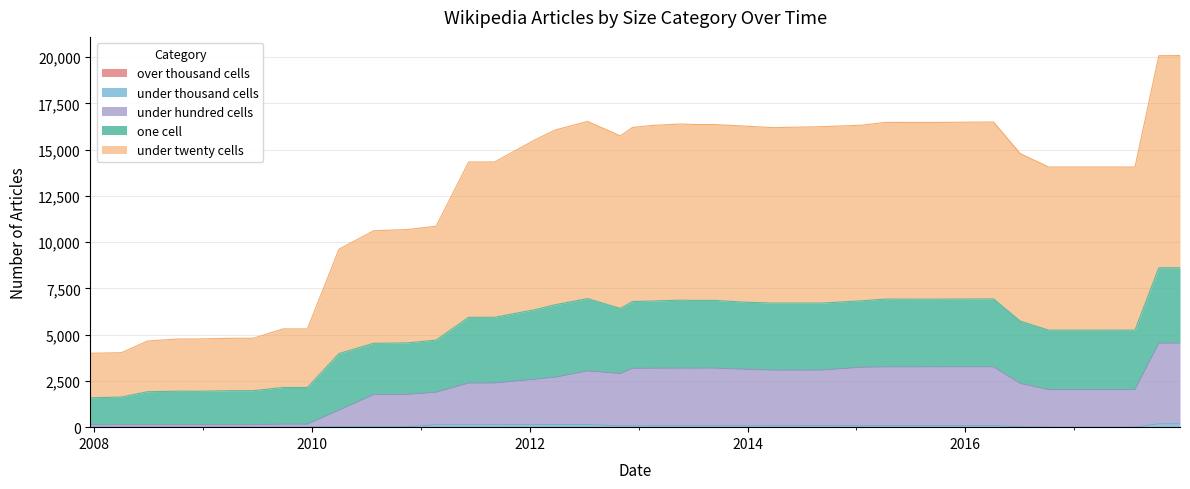

What is the sum of all under_twenty_cells values?

212992